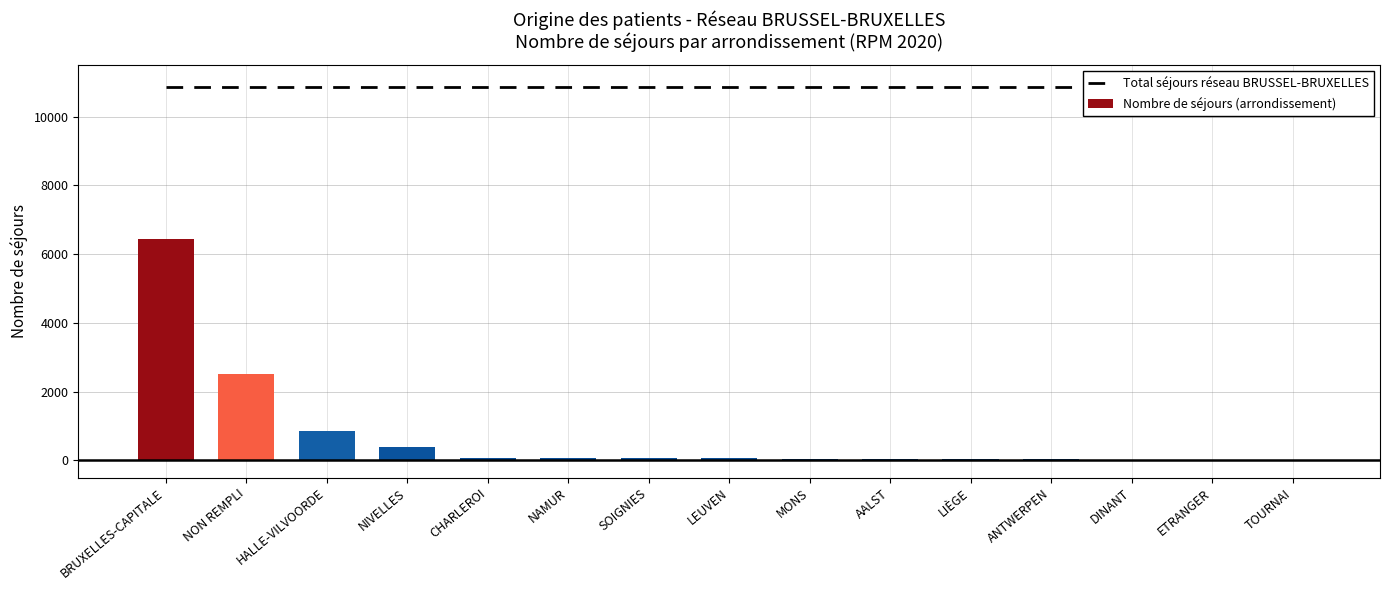

Which series has the largest range (max minus min)?

Nombre de séjours (arrondissement)